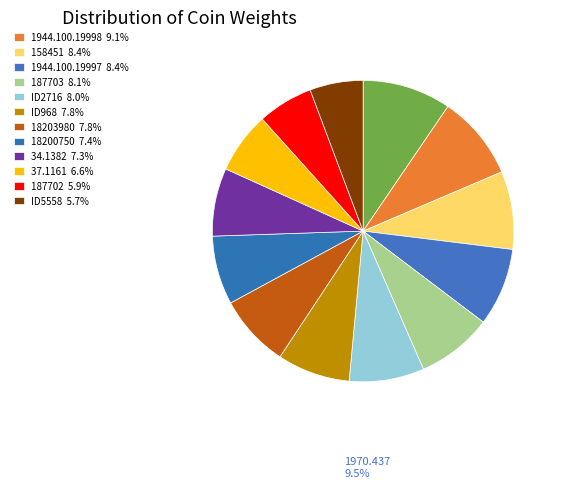

To the nearest percent, what is the average slice percentage?

8%